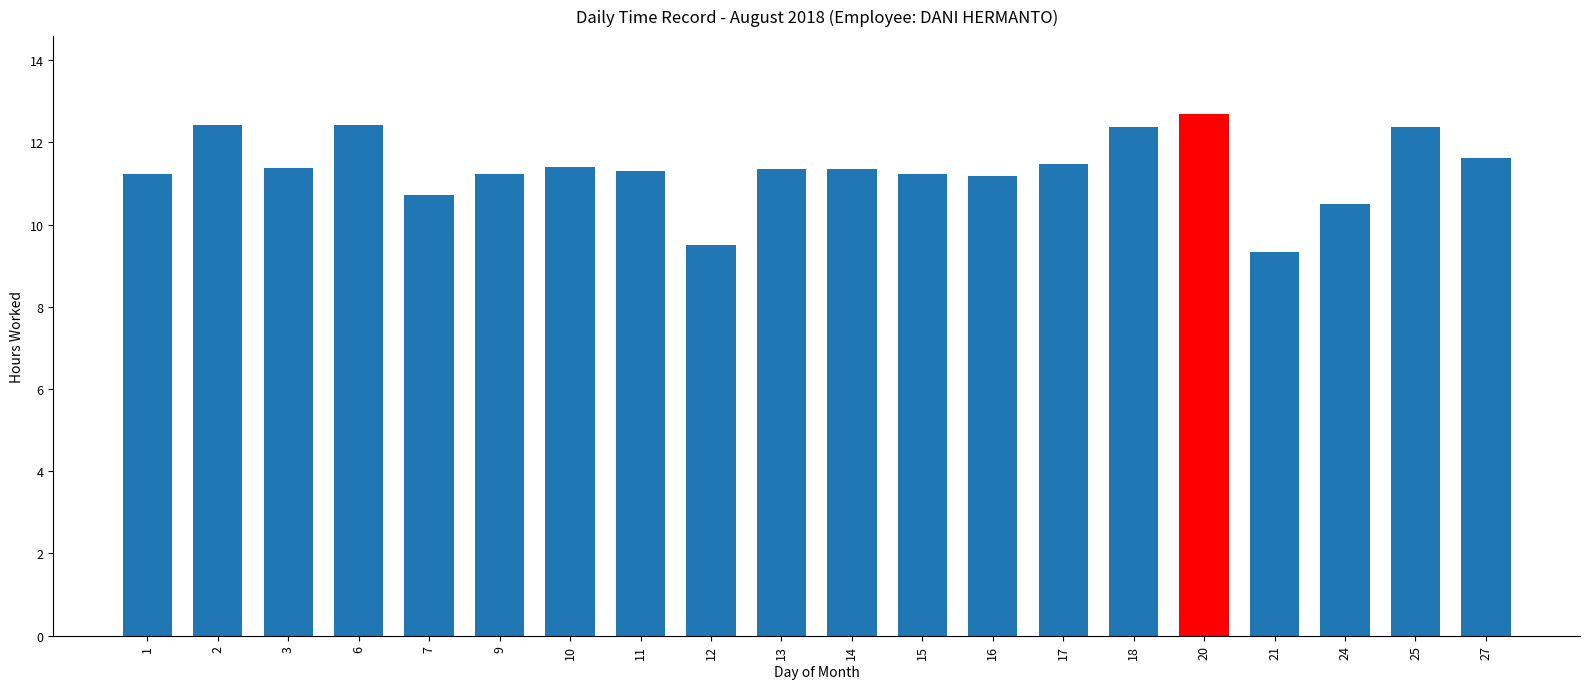

What is the change in value from 3 to 24?

-0.9